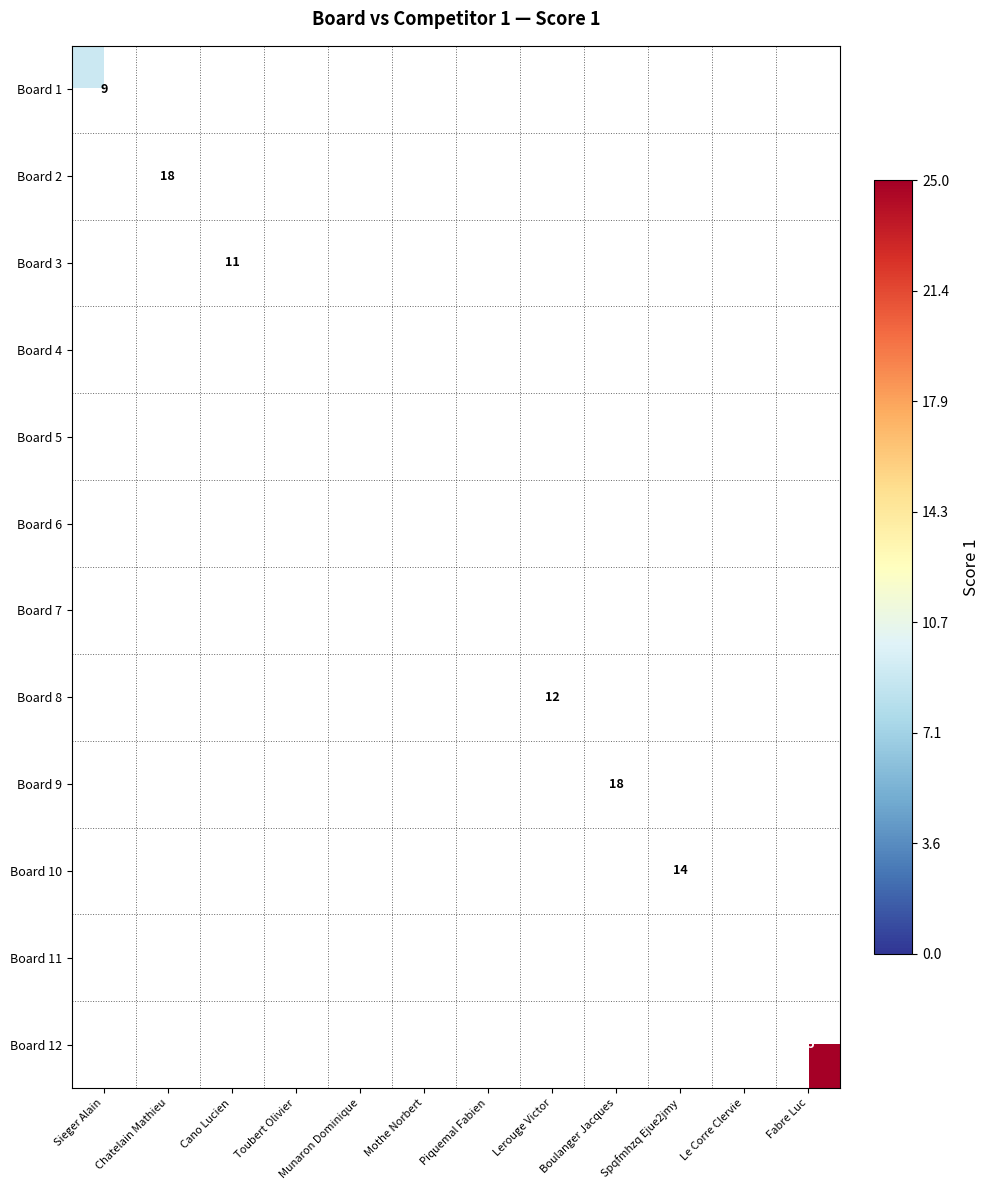

The Board 12 series shows 25 at Fabre Luc. True or false?

True